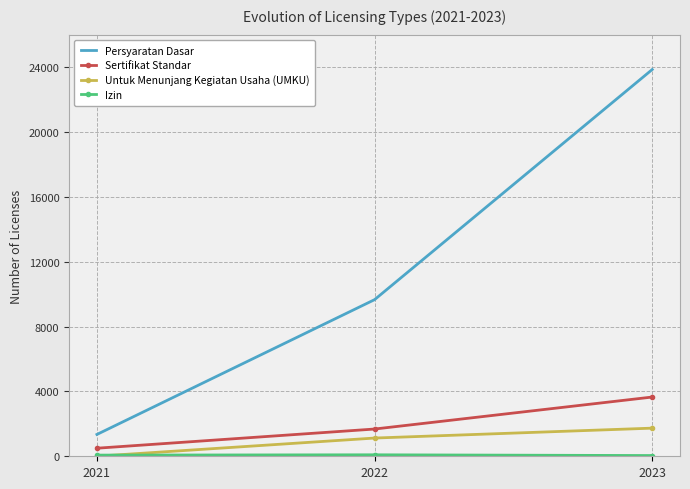

At which category is the sum across all series the highest?

2023